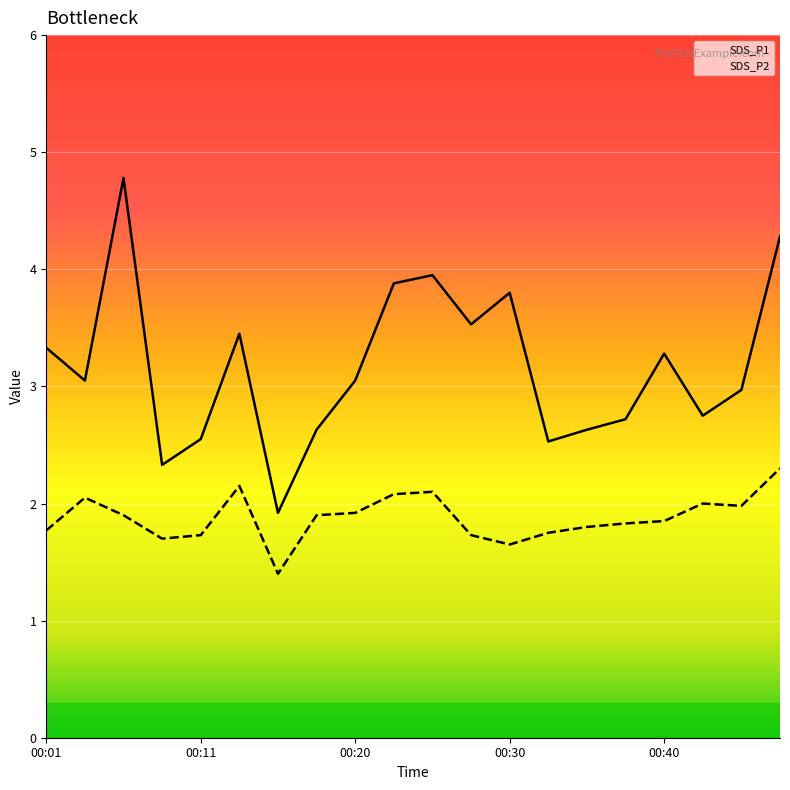

Does the chart display data point markers on the line(s)?

No